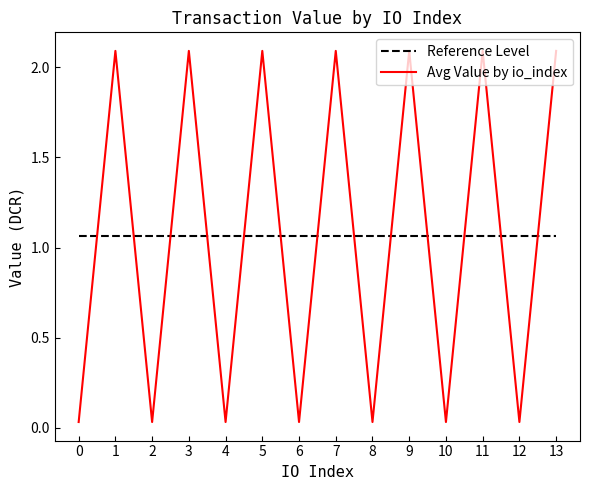

In Avg Value by io_index, how many points are lower than both neighbors (excluding endpoints)?

6